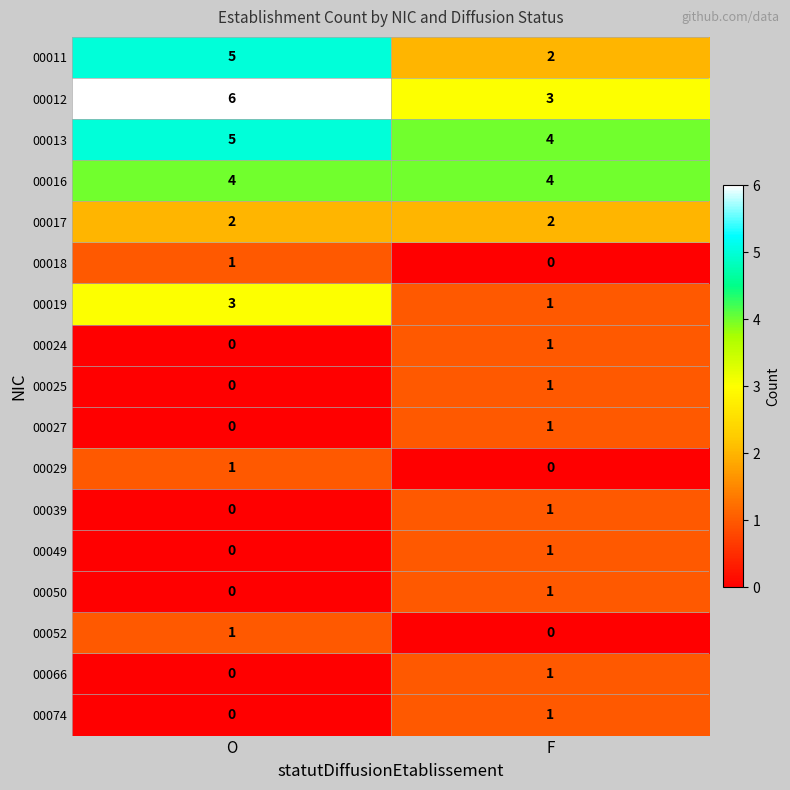

At which label is 00029 closest to 0?

F